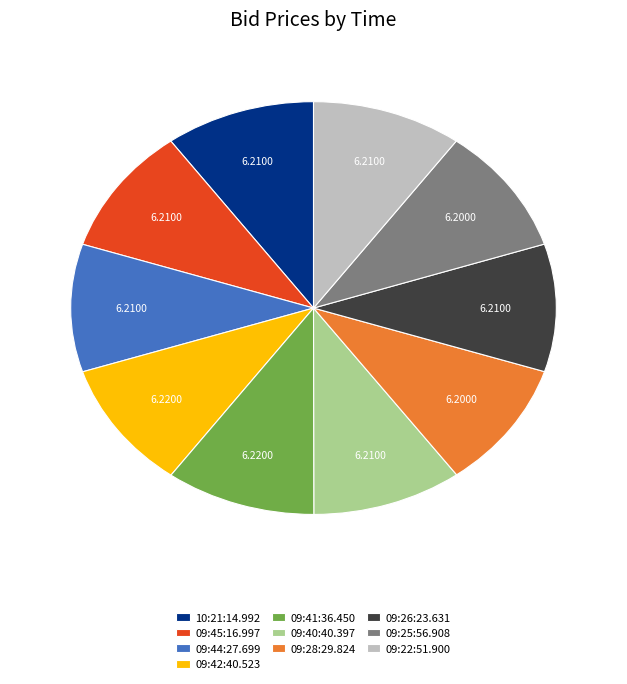

How many slices are in this pie chart?

10